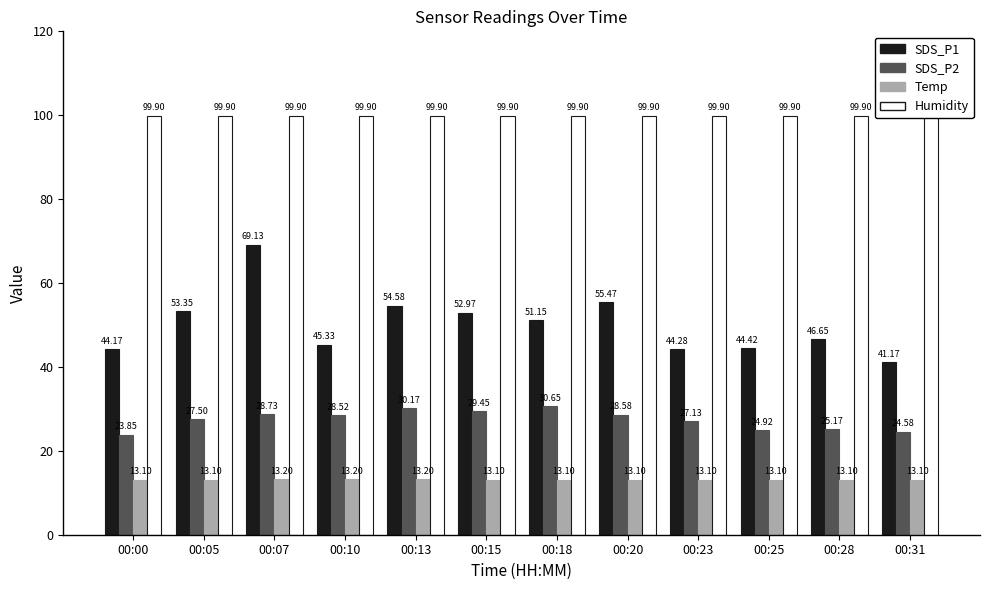

The Humidity series shows 178.4 at 00:13. True or false?

False